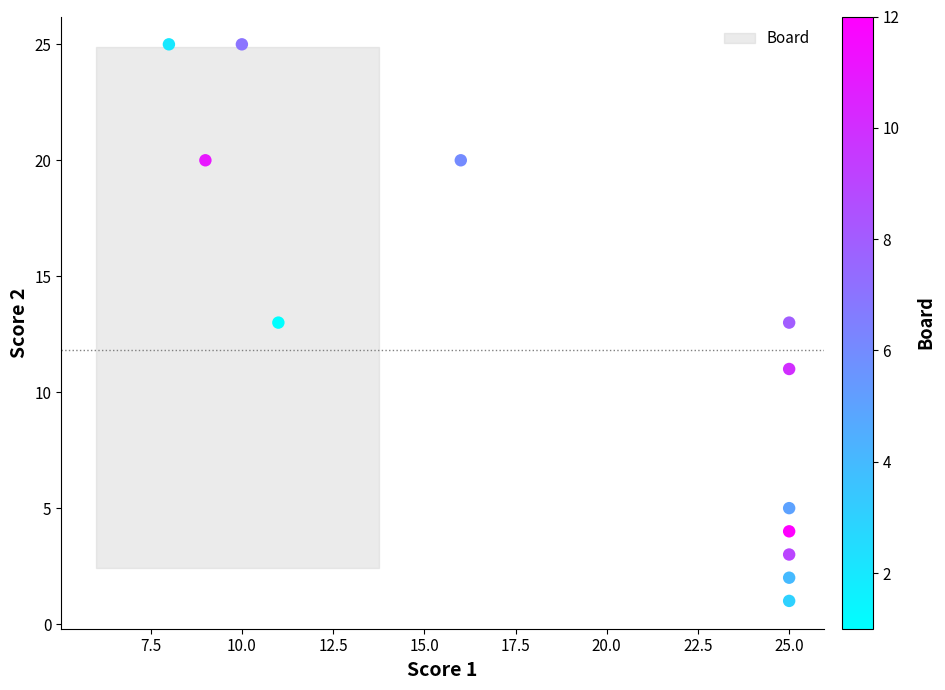

What is the range of Y values (max minus min)?

24